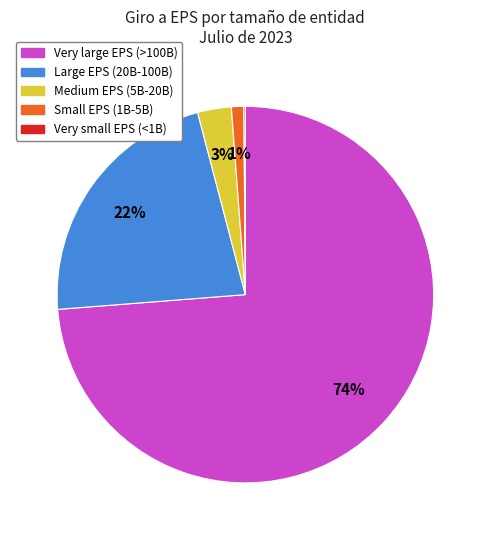

Which category has the biggest portion of the pie?

Very large EPS (>100B)